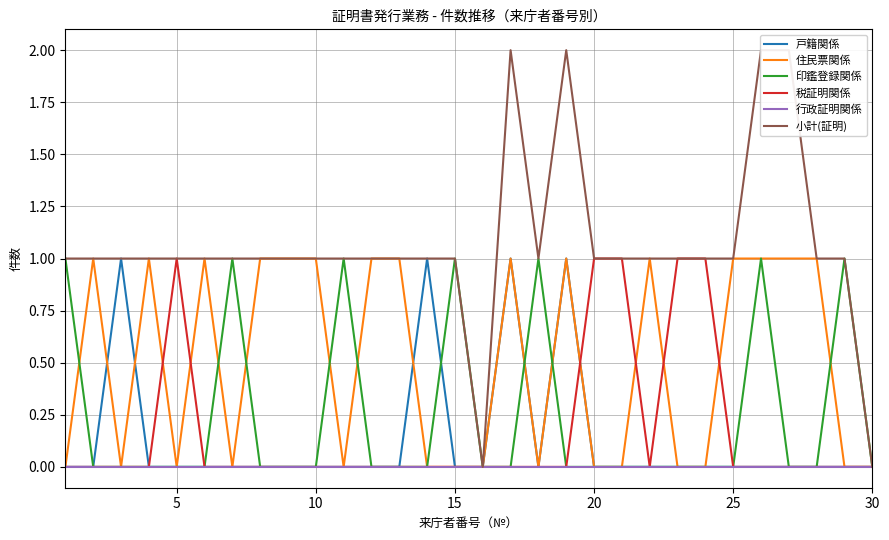

Reading left to right, list all the values displayed in this chart.

戸籍関係: 0	0	1	0	0	0	0	0	0	0	0	0	0	1	0	0	1	0	1	0	0	0	0	0	0	0	0	0	0	0
住民票関係: 0	1	0	1	0	1	0	1	1	1	0	1	1	0	0	0	1	0	1	0	0	1	0	0	1	1	1	1	0	0
印鑑登録関係: 1	0	0	0	0	0	1	0	0	0	1	0	0	0	1	0	0	1	0	0	0	0	0	0	0	1	0	0	1	0
税証明関係: 0	0	0	0	1	0	0	0	0	0	0	0	0	0	0	0	0	0	0	1	1	0	1	1	0	0	0	0	0	0
行政証明関係: 0	0	0	0	0	0	0	0	0	0	0	0	0	0	0	0	0	0	0	0	0	0	0	0	0	0	0	0	0	0
小計(証明): 1	1	1	1	1	1	1	1	1	1	1	1	1	1	1	0	2	1	2	1	1	1	1	1	1	2	2	1	1	0